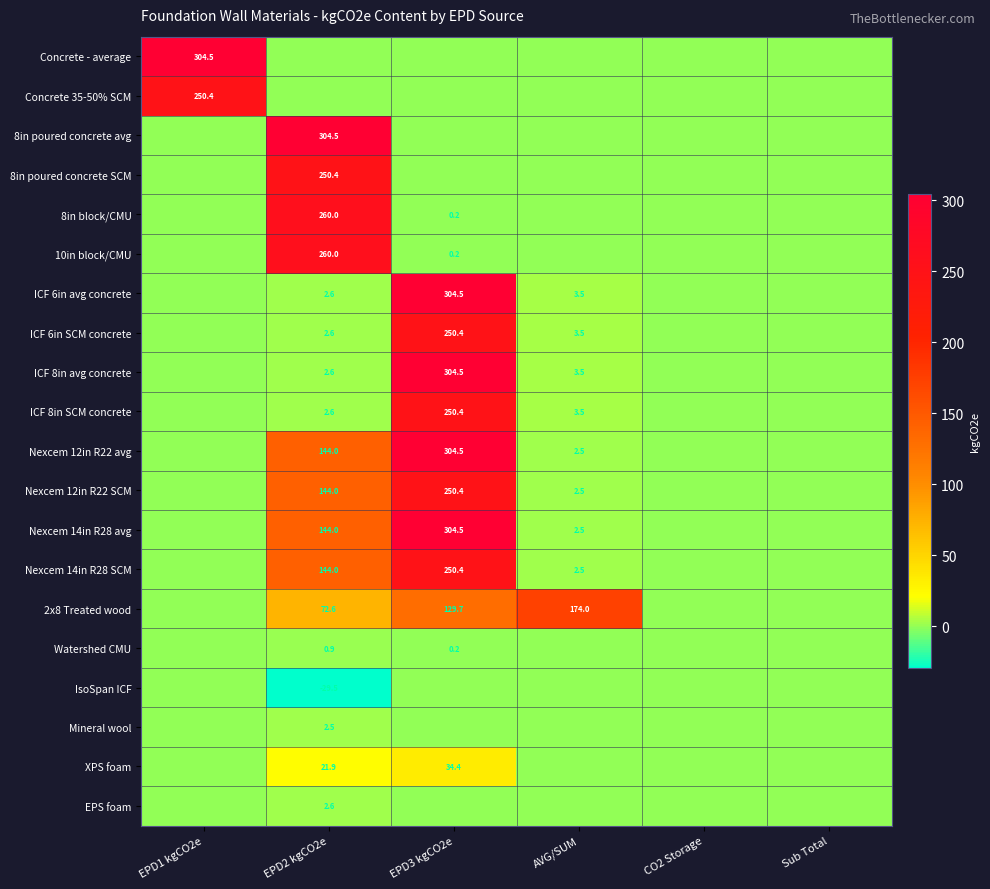

Which has a higher value, AVG/SUM or Sub Total?

AVG/SUM